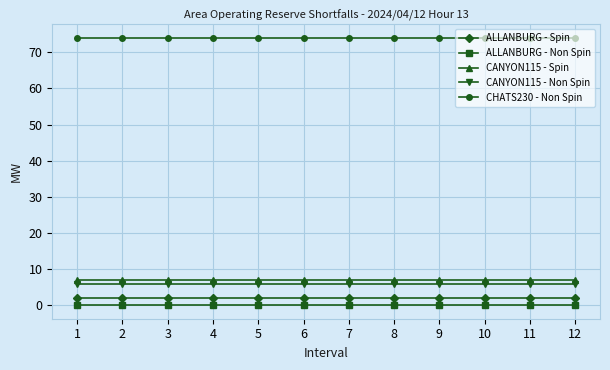

At how many categories does at least one series exceed 45?

12